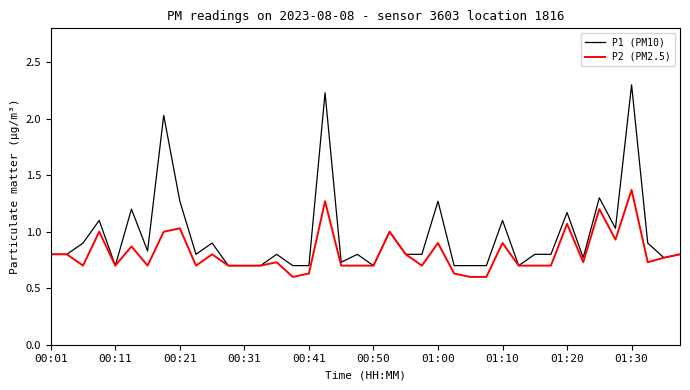

What is the greatest value displayed?

2.3